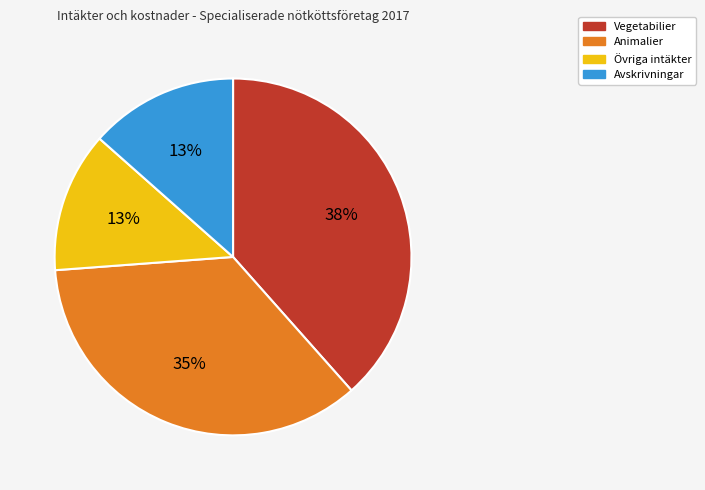

How many segments does this pie chart have?

4